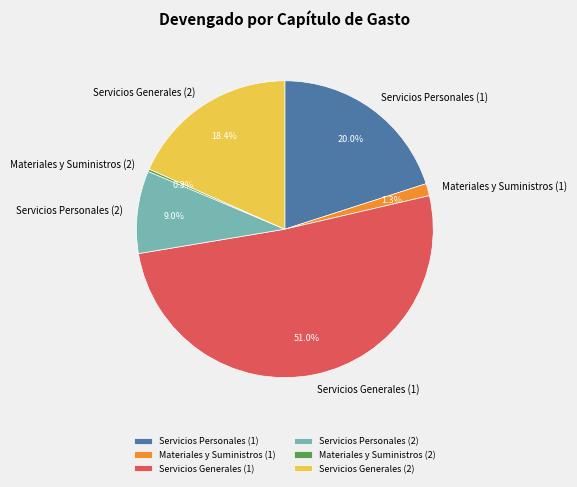

Is Servicios Personales (1) the majority of the pie?

No